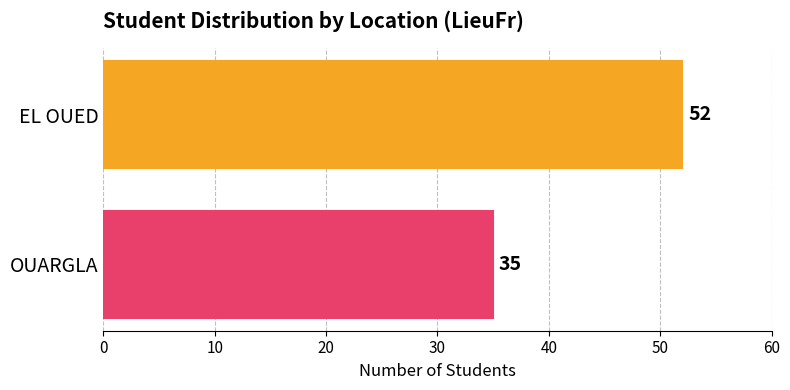

What is the minimum value shown in the chart?

35